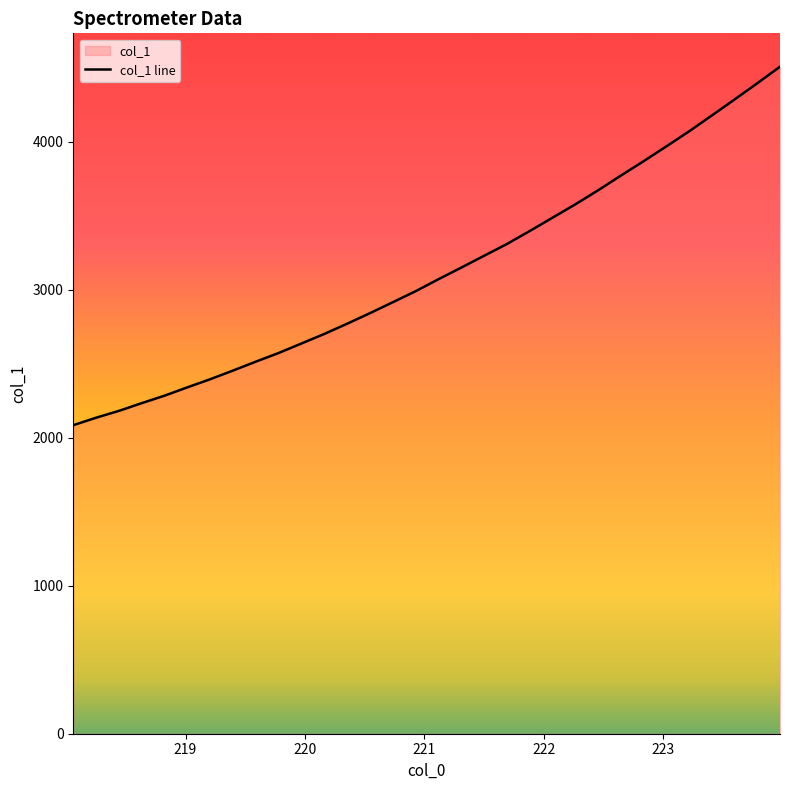

What is the difference between the maximum and minimum values?

2423.2